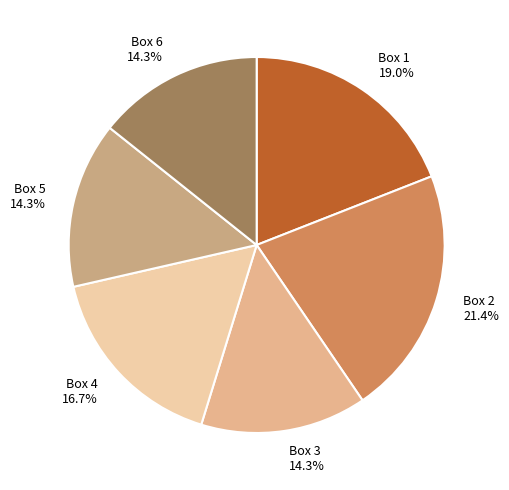

Which category has the biggest portion of the pie?

Box 2